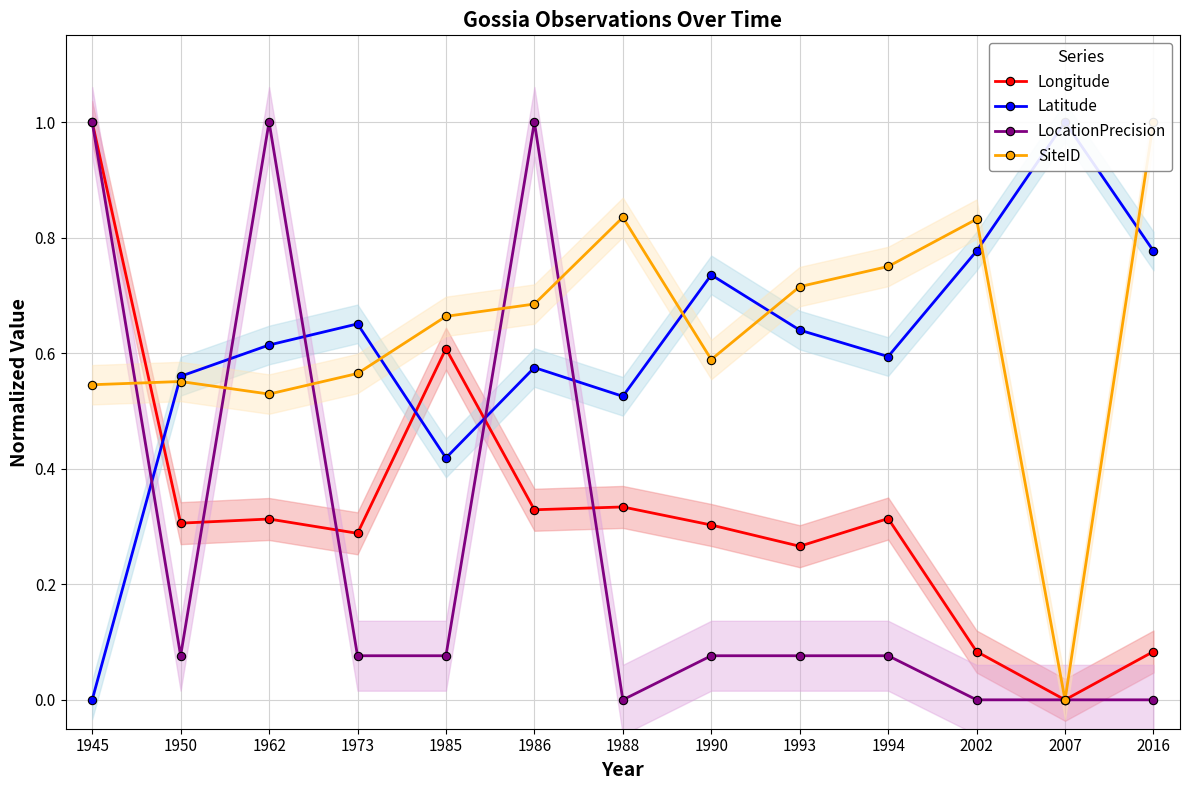

In Latitude, how many points are higher than both neighbors (excluding endpoints)?

4